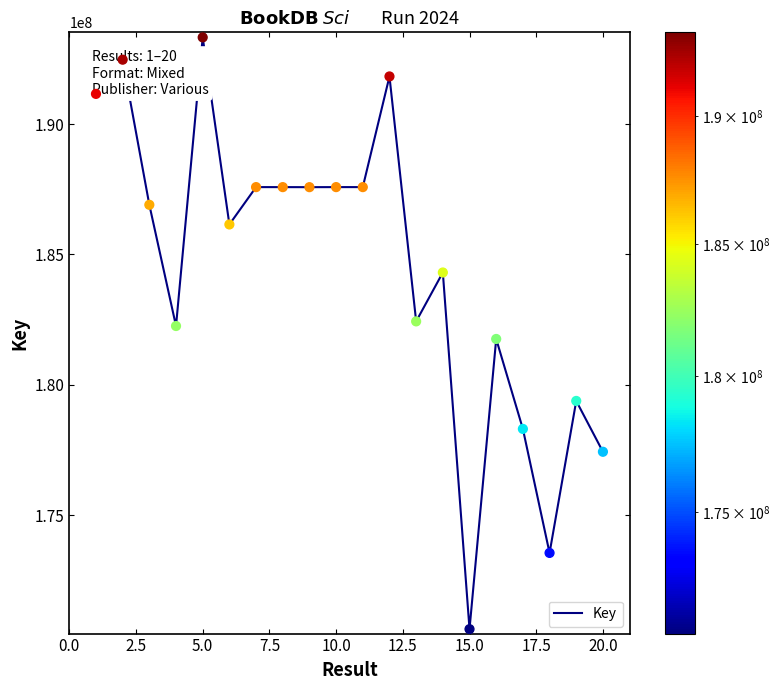

What is the maximum value shown in the chart?

193322169